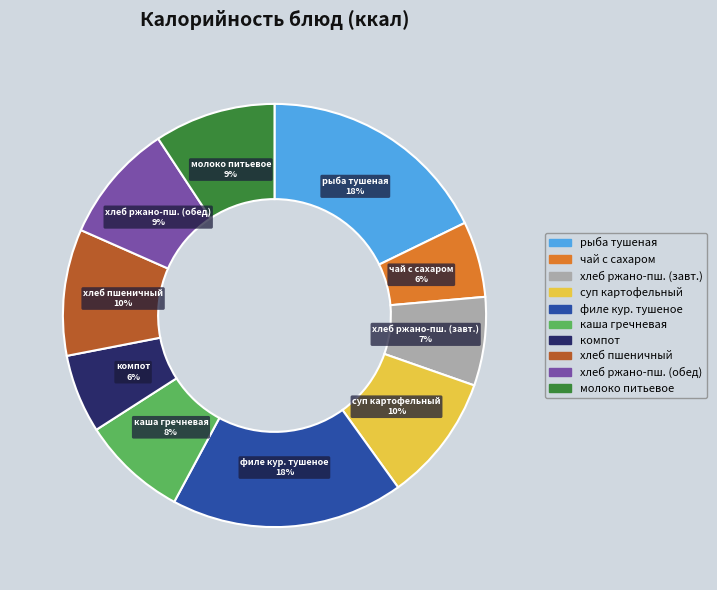

Combined, do каша гречневая and рыба тушеная account for over 50%?

No